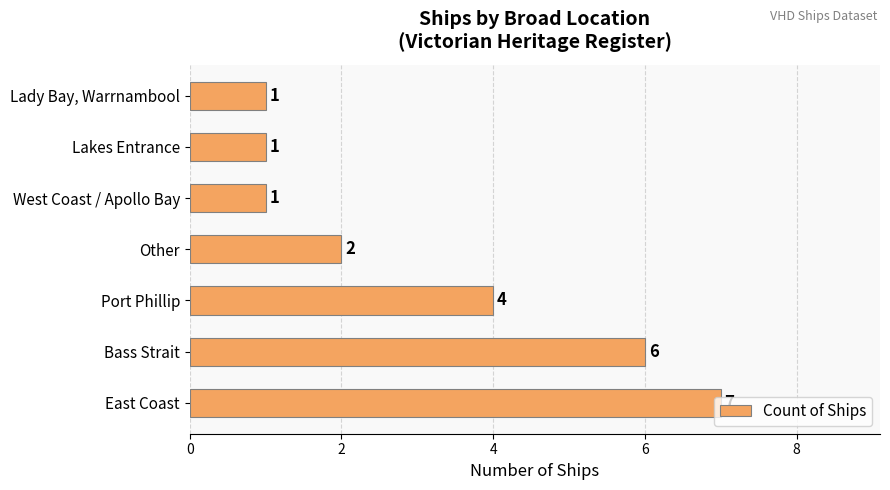

How many values are between 1 and 6?

6